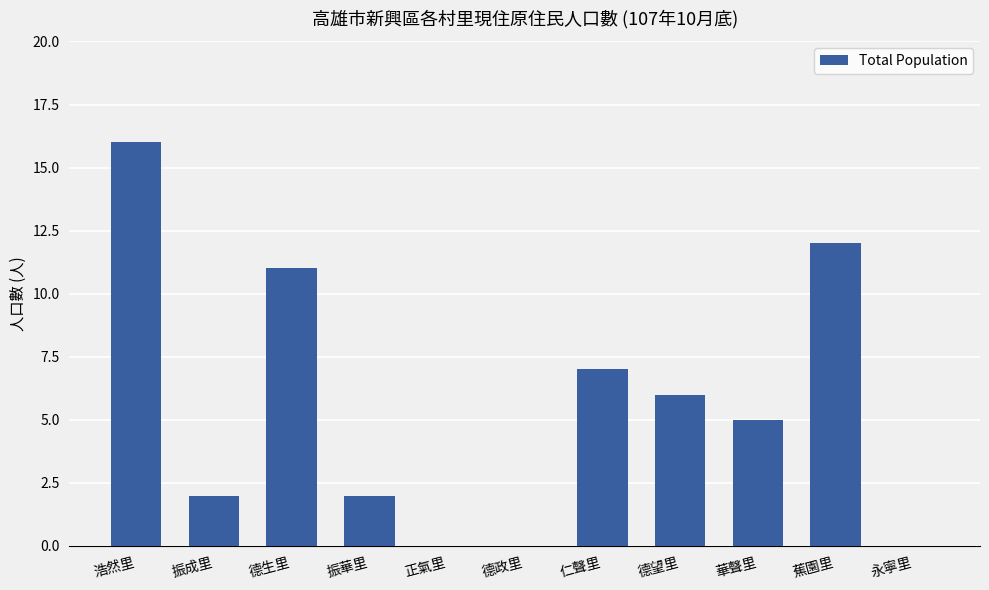

What is the ratio of the value at 華聲里 to the value at 振成里?

2.5